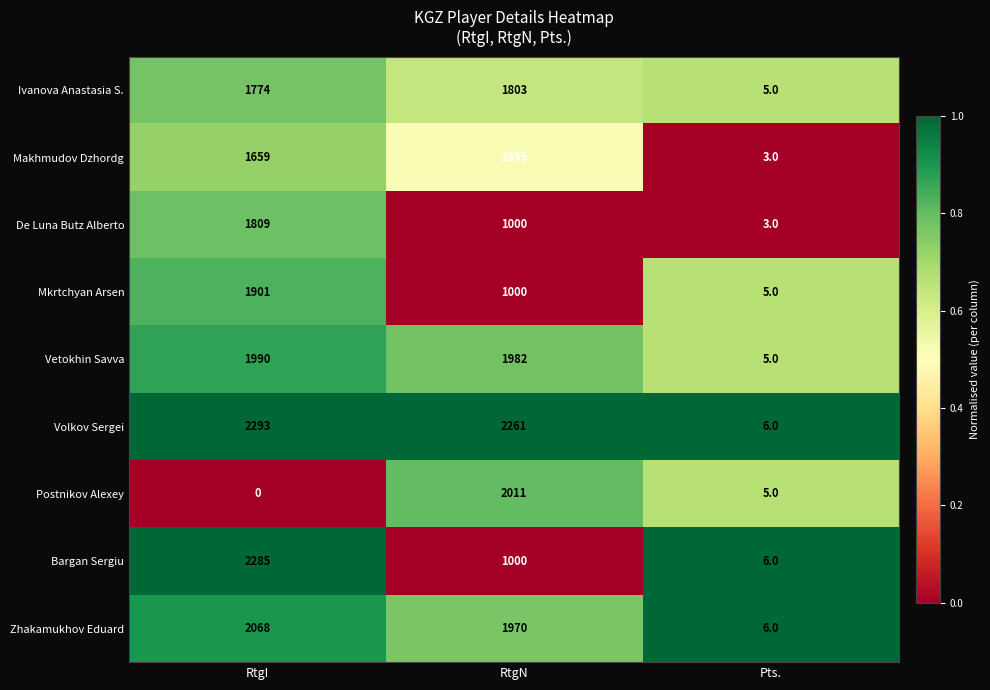

Which series changed the most between RtgN and Pts.?

Volkov Sergei